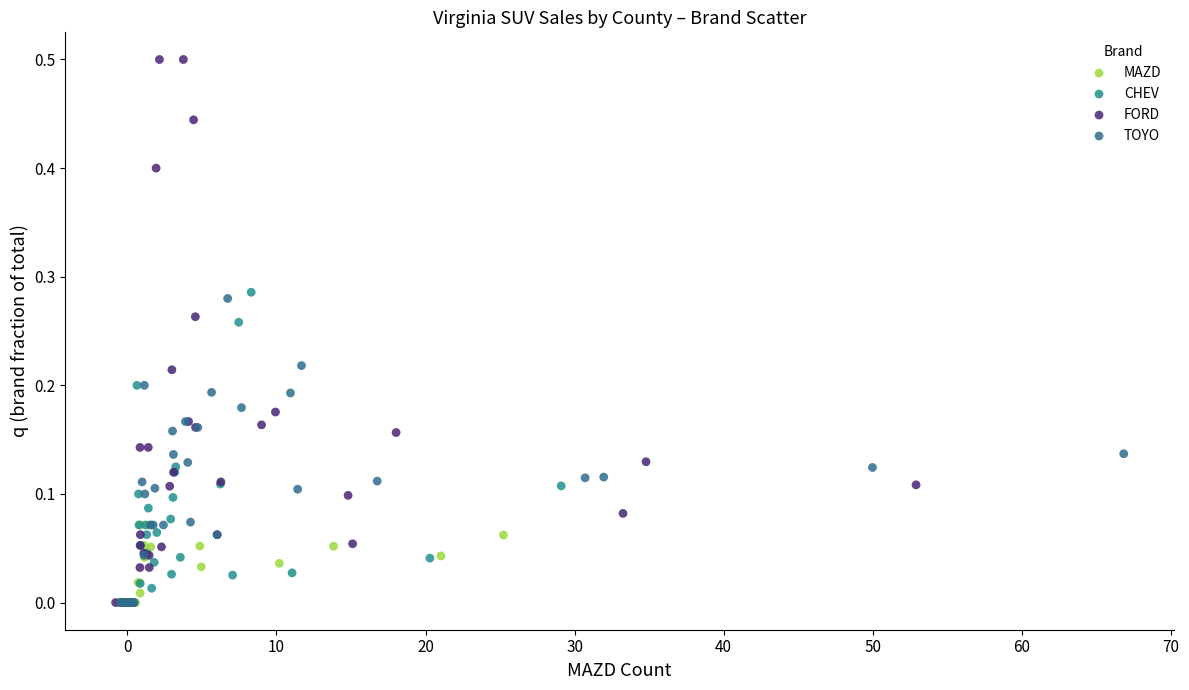

Which series reaches the maximum Y coordinate?

FORD